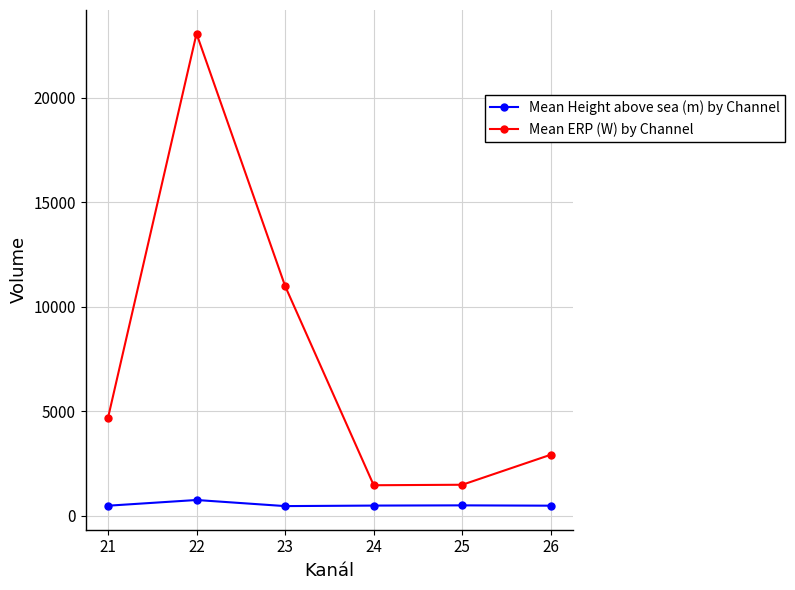

What is the value of the Mean ERP (W) by Channel point at the 4th from the left?

1462.6